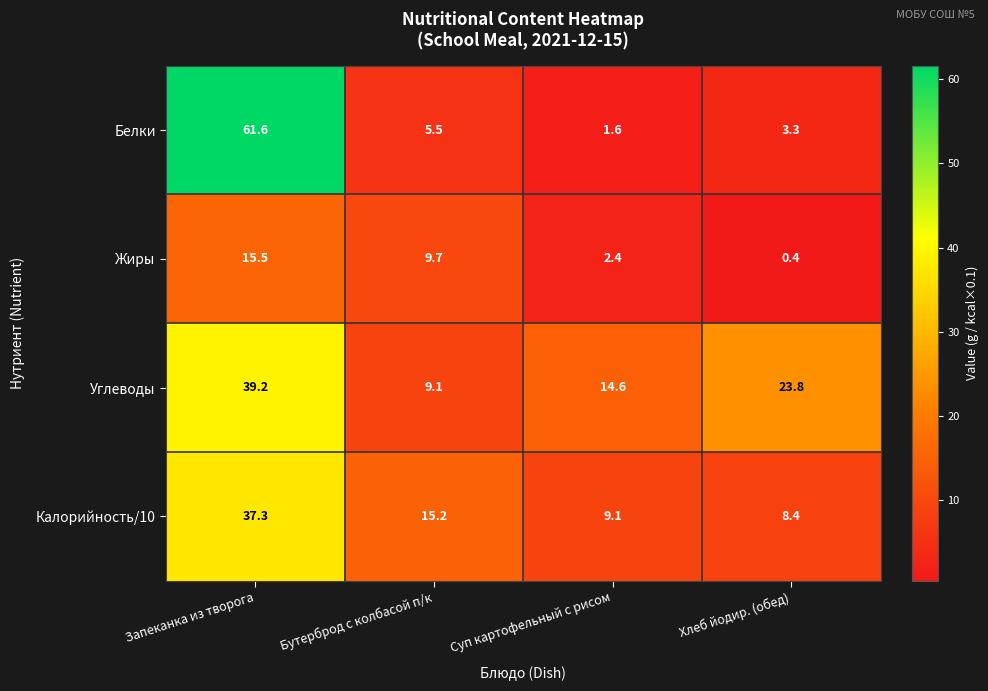

Where does the Углеводы series first go above 23?

Запеканка из творога